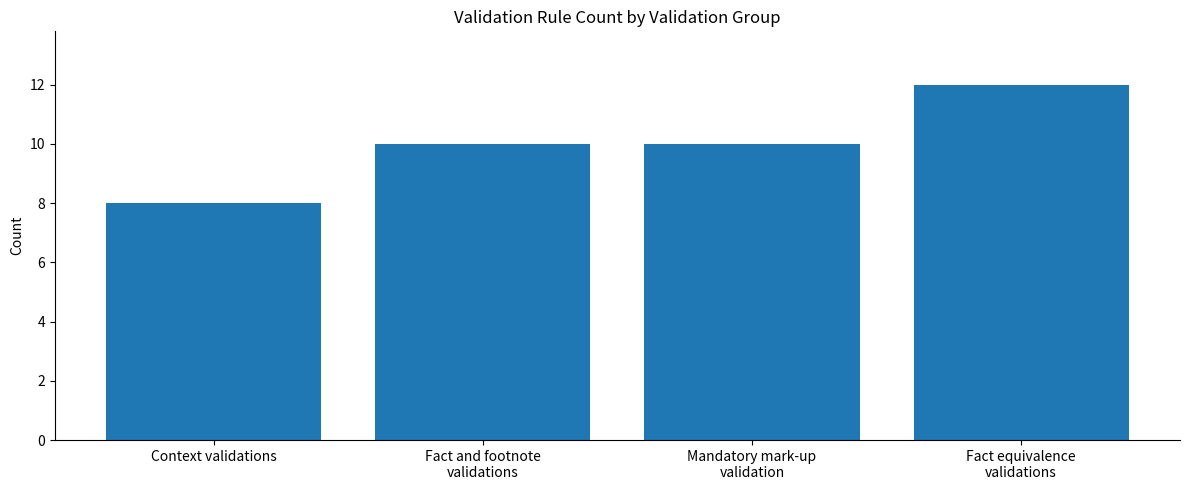

What is the label of the 1st bar from the right?

Fact equivalence
validations